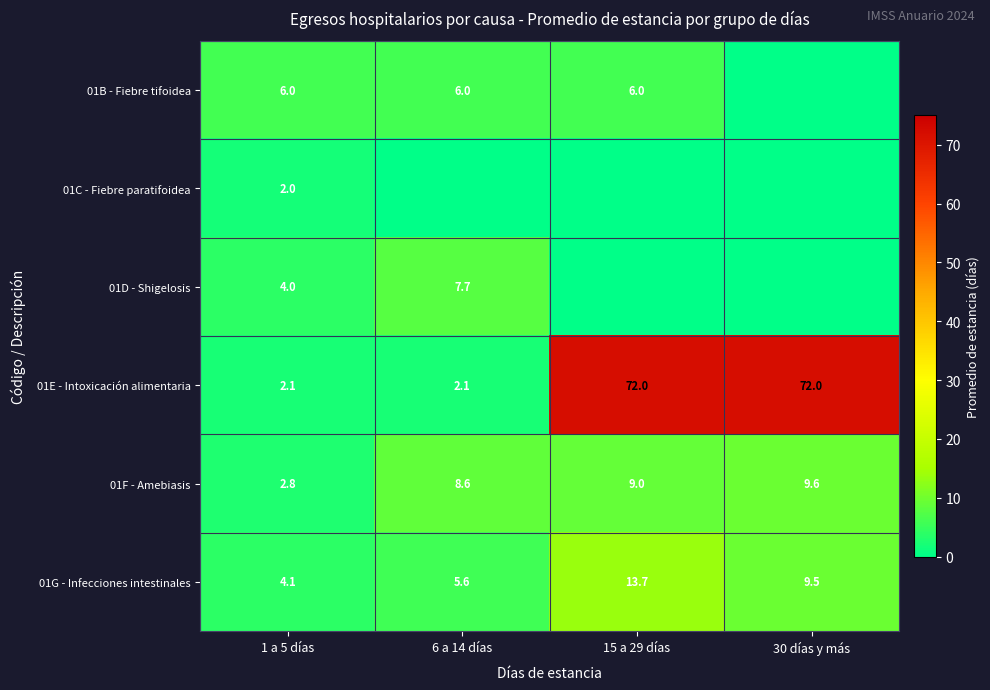

Rank the categories by 01G - Infecciones intestinales value from lowest to highest.

1 a 5 días, 6 a 14 días, 30 días y más, 15 a 29 días